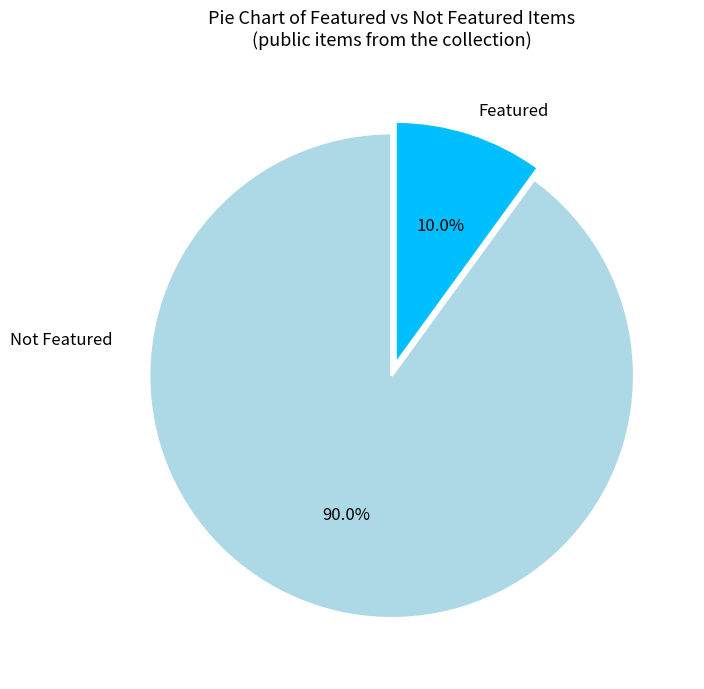

Approximately how many times larger is the value at Not Featured compared to Featured?

9.0